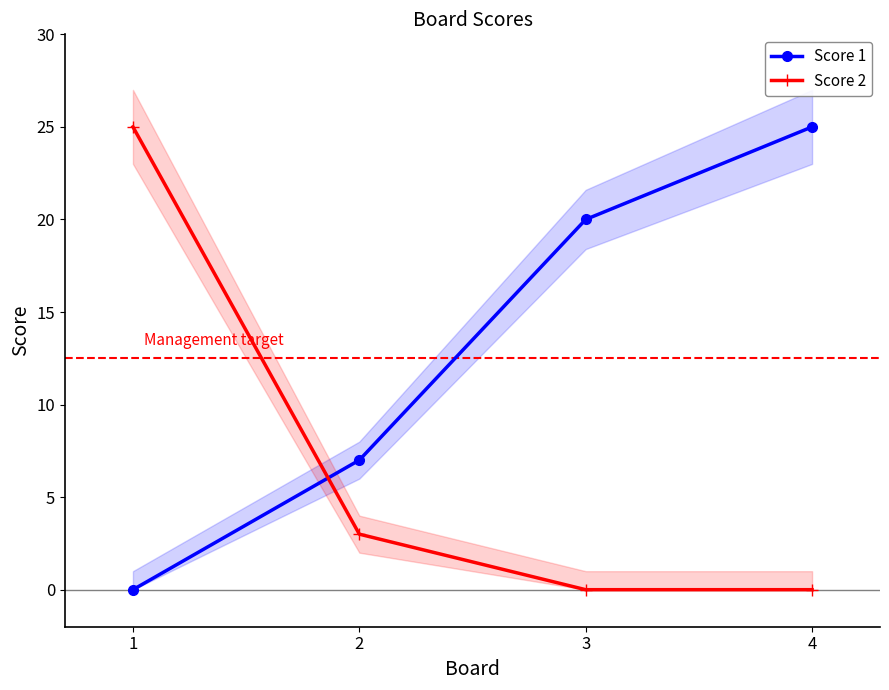

What is the total value across all series at 1?

25